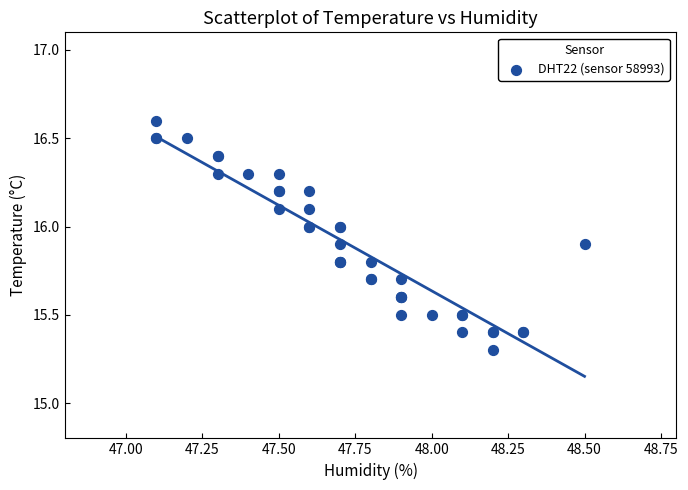

What Y value in the scatter plot is closest to 15?

15.3